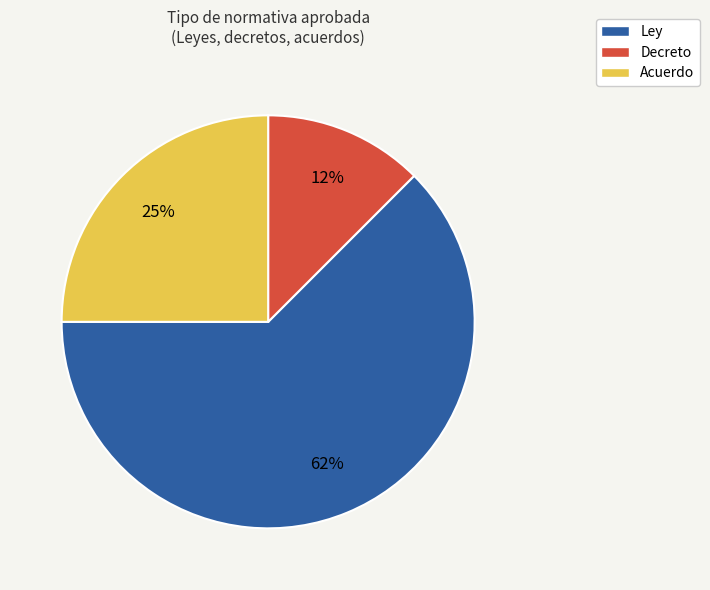

What percentage is the Acuerdo slice, to the nearest percent?

25%